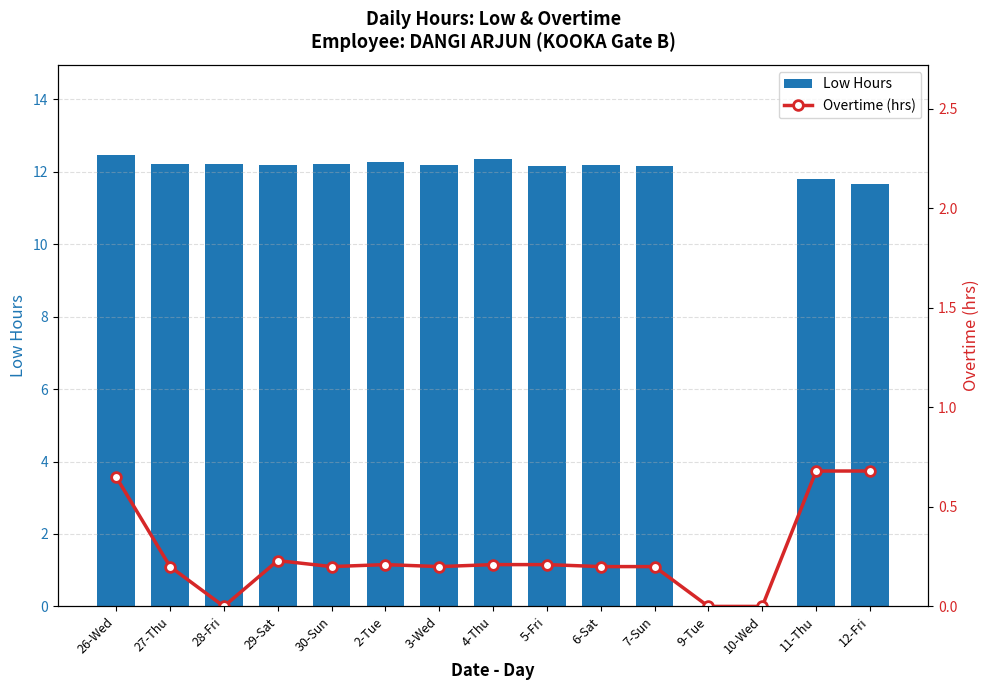

What is the label of the 4th bar from the left?

29-Sat